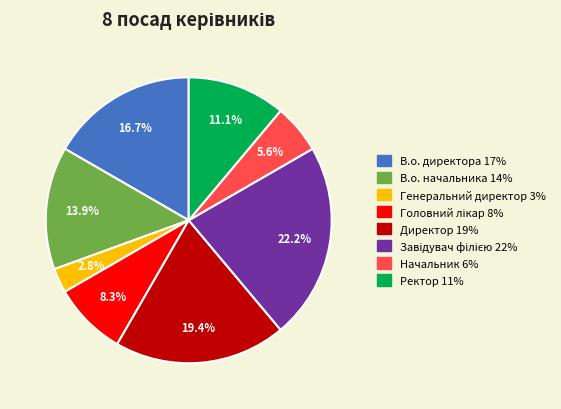

Is it true that В.о. директора is 17% of the pie?

True